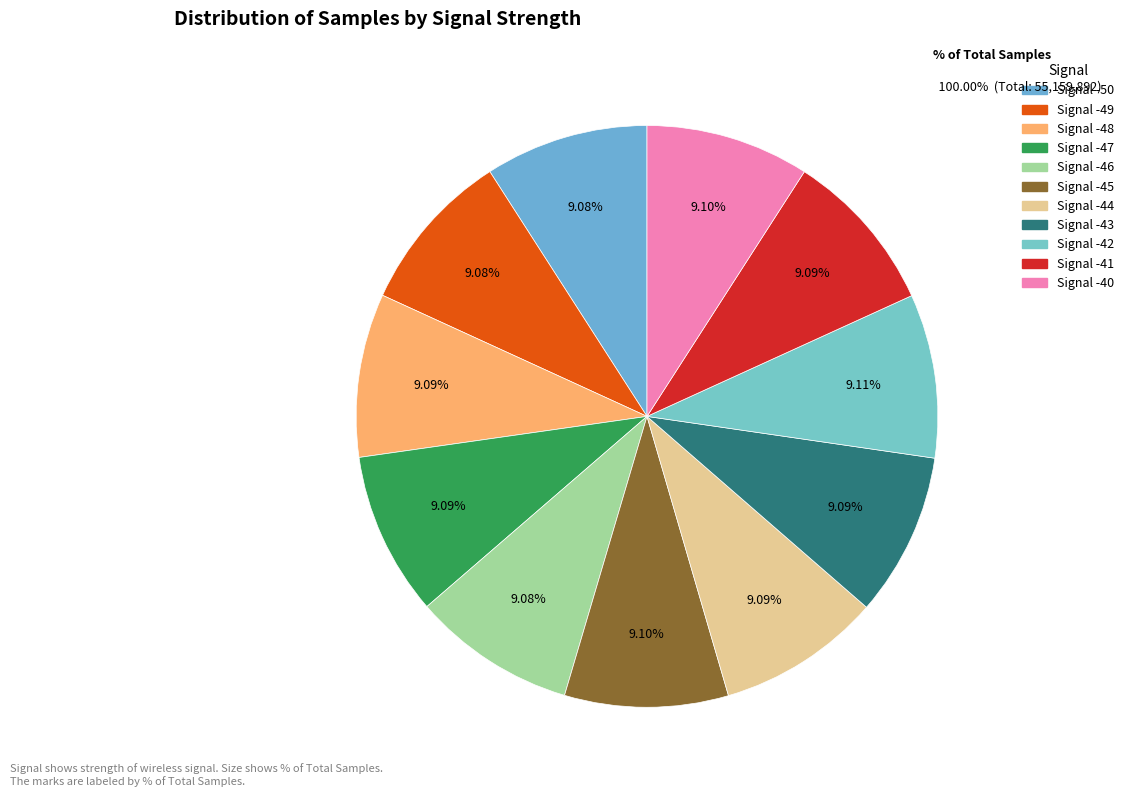

How many segments does this pie chart have?

11